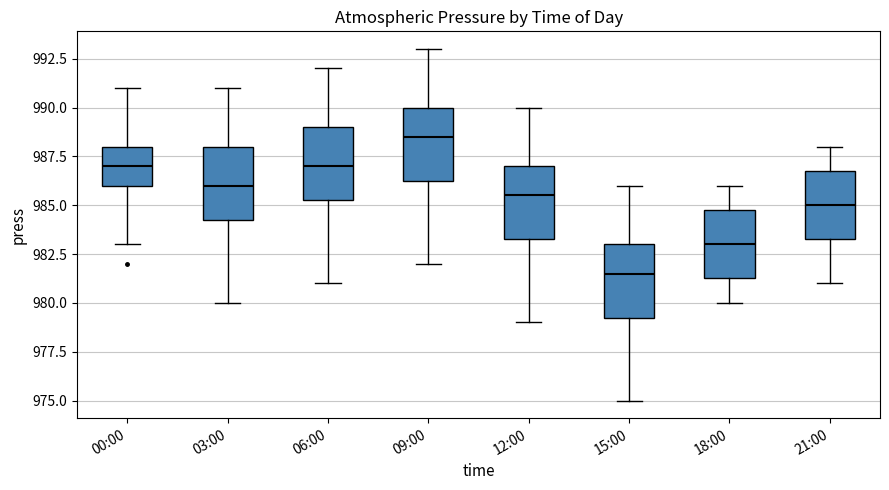

Reading left to right, transcribe this box plot: for each box, give where its median line is, the range the box spans, and where its two whiskers end, as read against the y-axis. The values are not printed on the chart, so give them approximately, as read against the axis.

00:00: median 987.0, box 986.0 to 988.0, whiskers 983.0 to 991.0
03:00: median 986.0, box 984.5 to 988.0, whiskers 980.0 to 991.0
06:00: median 987.0, box 985.5 to 989.0, whiskers 981.0 to 992.0
09:00: median 988.5, box 986.5 to 990.0, whiskers 982.0 to 993.0
12:00: median 985.5, box 983.5 to 987.0, whiskers 979.0 to 990.0
15:00: median 981.5, box 979.5 to 983.0, whiskers 975.0 to 986.0
18:00: median 983.0, box 981.5 to 985.0, whiskers 980.0 to 986.0
21:00: median 985.0, box 983.5 to 987.0, whiskers 981.0 to 988.0